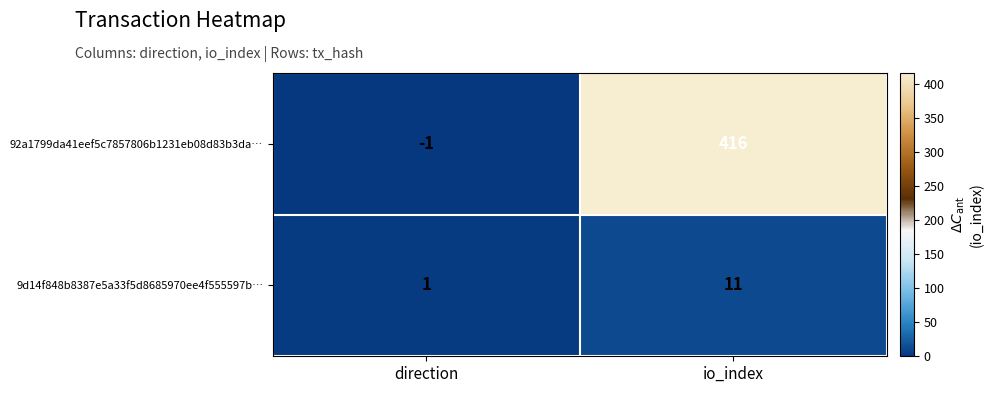

What is the spread (max minus min) of values at io_index?

405